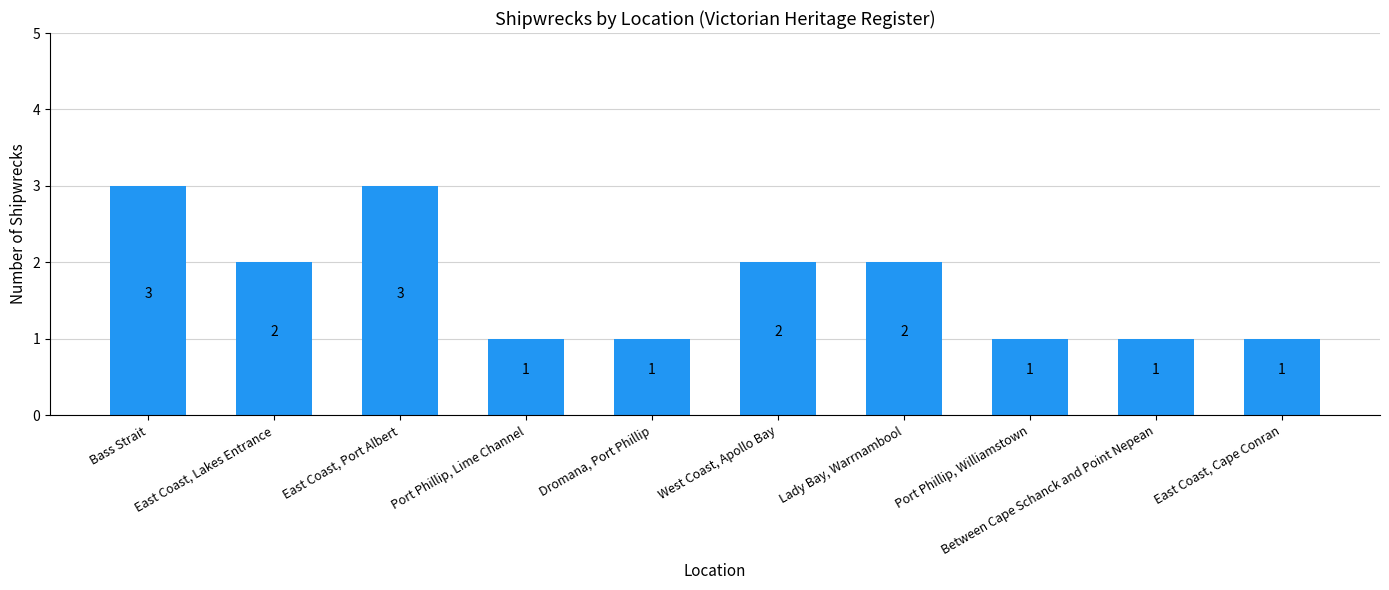

The value at Port Phillip, Williamstown is 1. True or false?

True